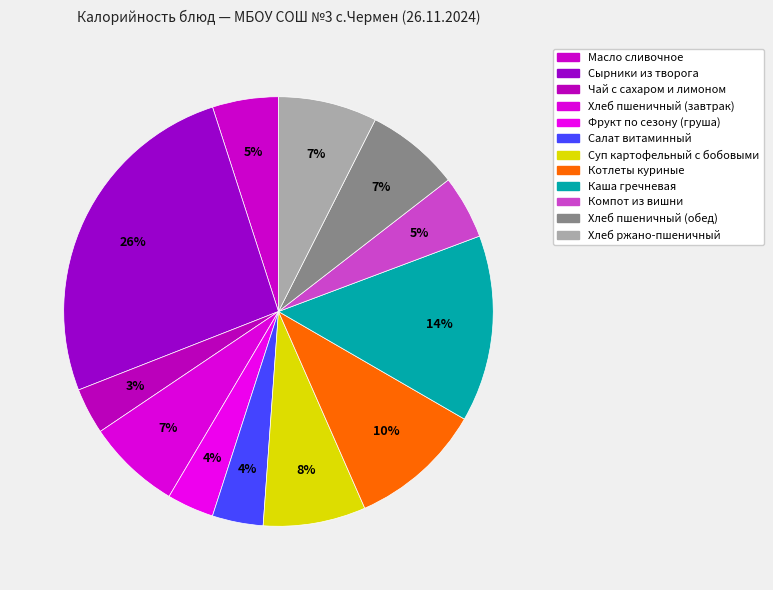

Rank the categories by value from lowest to highest.

Чай с сахаром и лимоном, Фрукт по сезону (груша), Салат витаминный, Компот из вишни, Масло сливочное, Хлеб пшеничный (завтрак), Хлеб пшеничный (обед), Хлеб ржано-пшеничный, Суп картофельный с бобовыми, Котлеты куриные, Каша гречневая, Сырники из творога